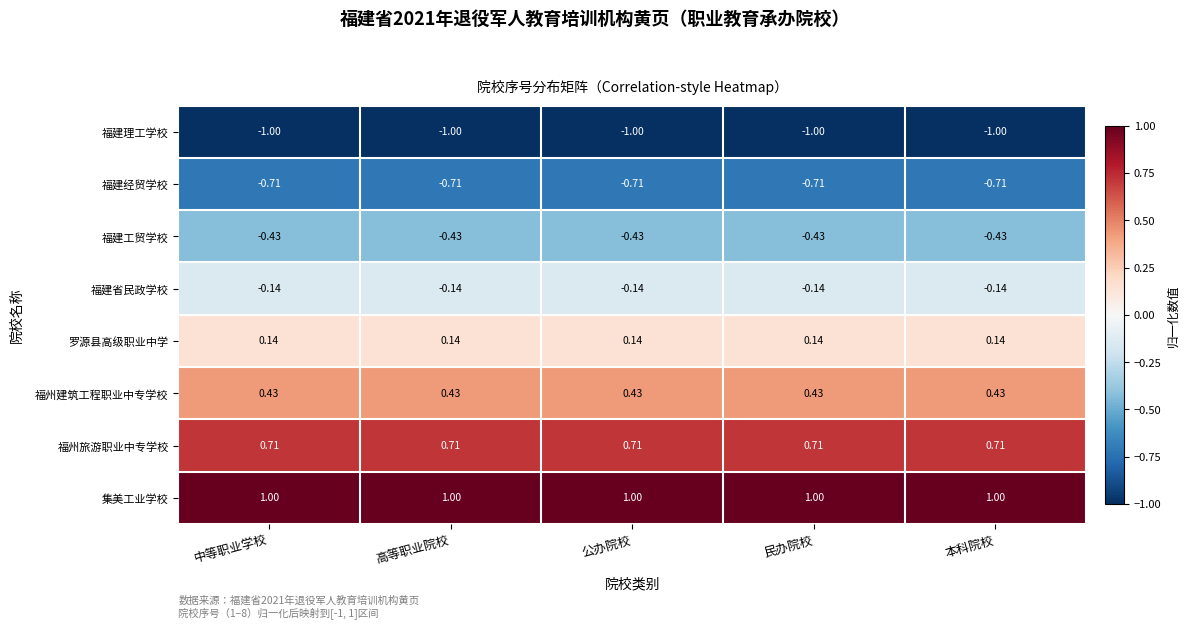

Which series has the largest total across all categories?

集美工业学校